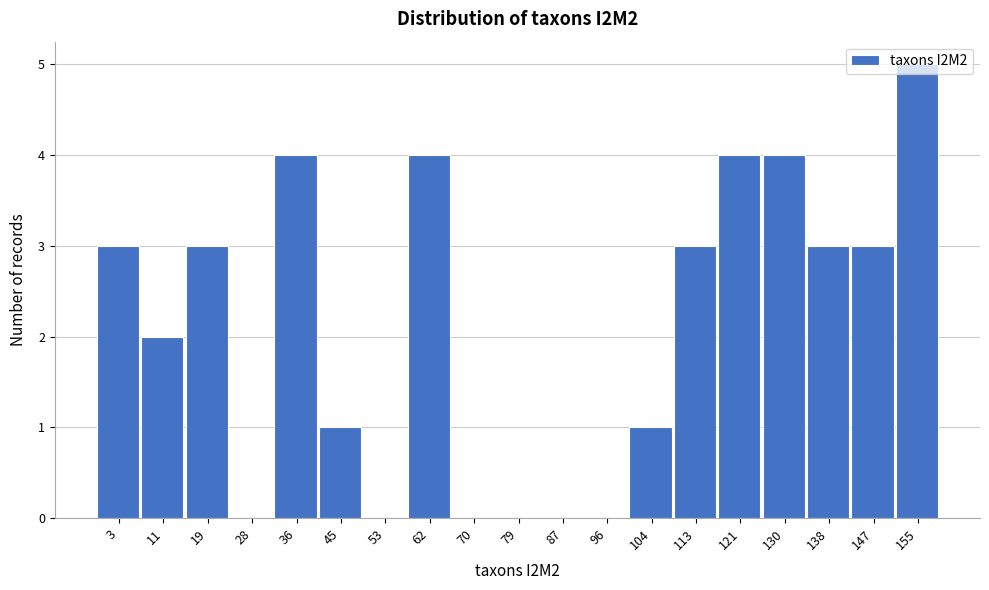

The chart shows a value of 0 at 79. True or false?

True